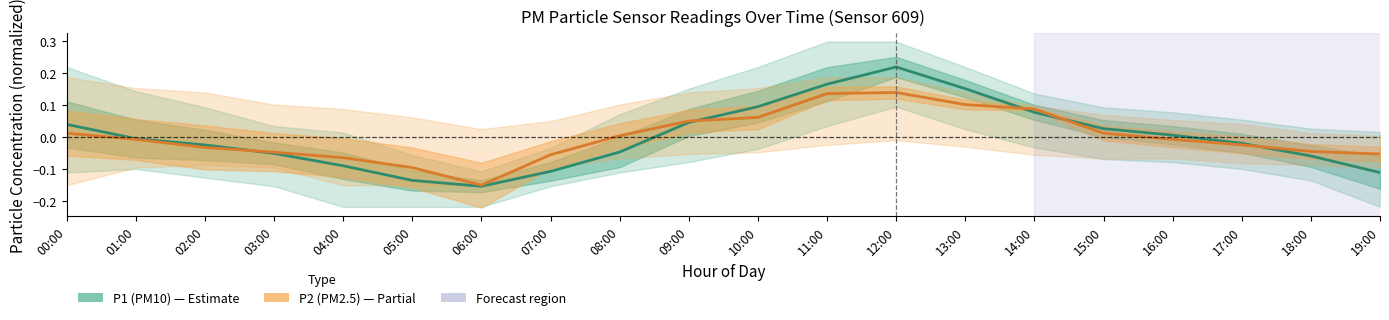

The P1 (PM10) series shows -0.0 at 02:00. True or false?

False